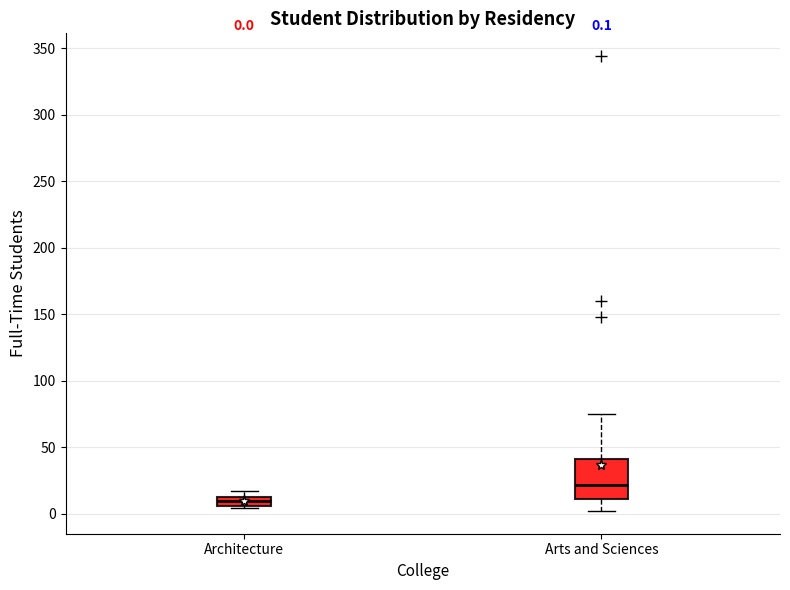

Which box has the highest median line?

Arts and Sciences